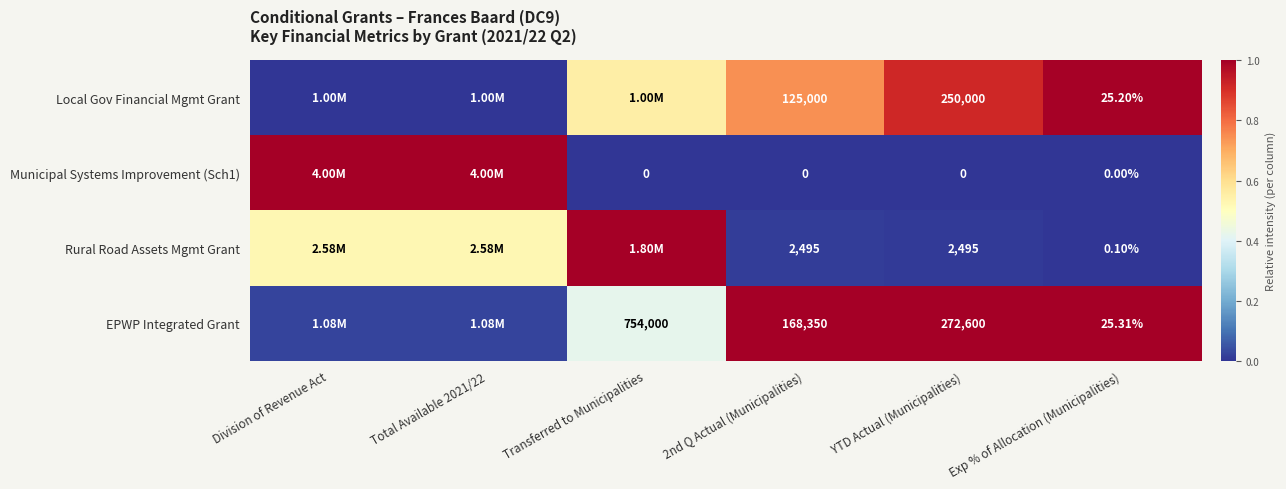

The value of Local Gov Financial Mgmt Grant at Exp % of Allocation (Municipalities) is 1.0. True or false?

True